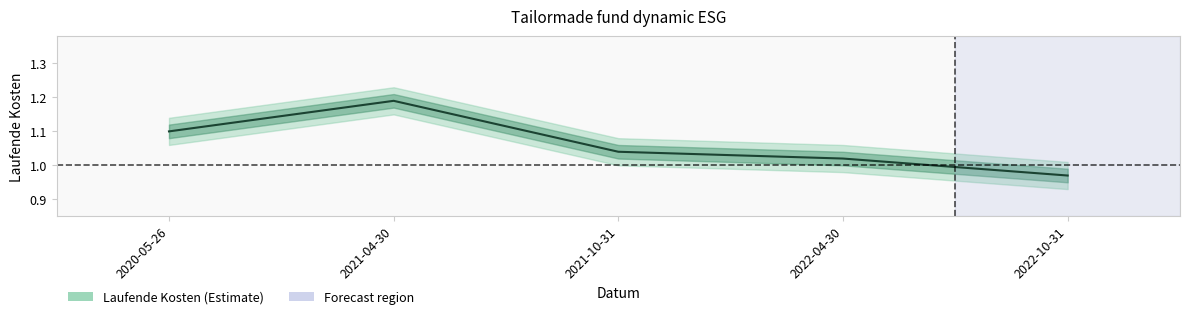

What is the value of the 2nd point from the left?

1.2